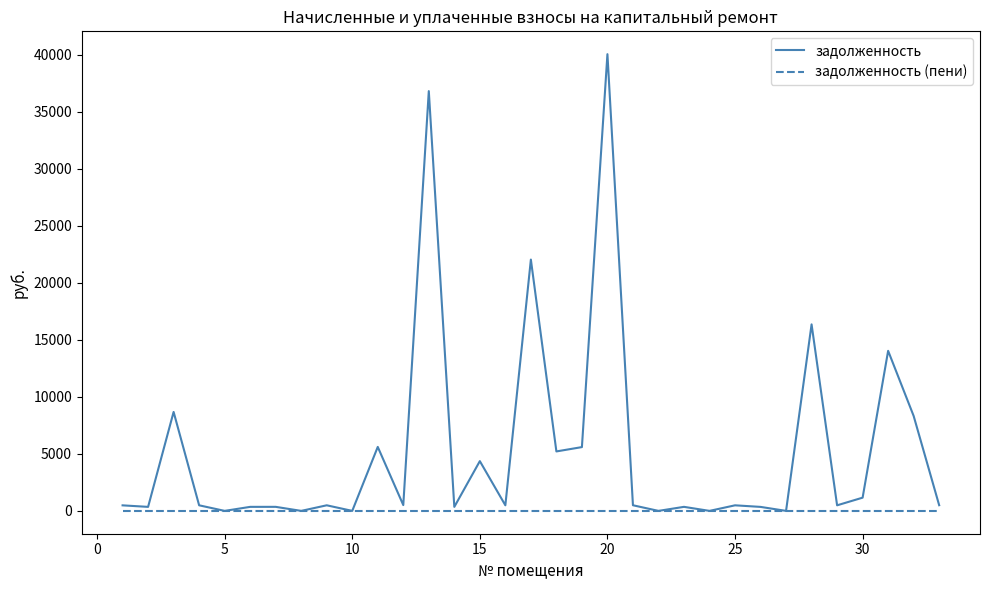

Rank the series by their average value, from lowest to highest.

задолженность (пени), задолженность